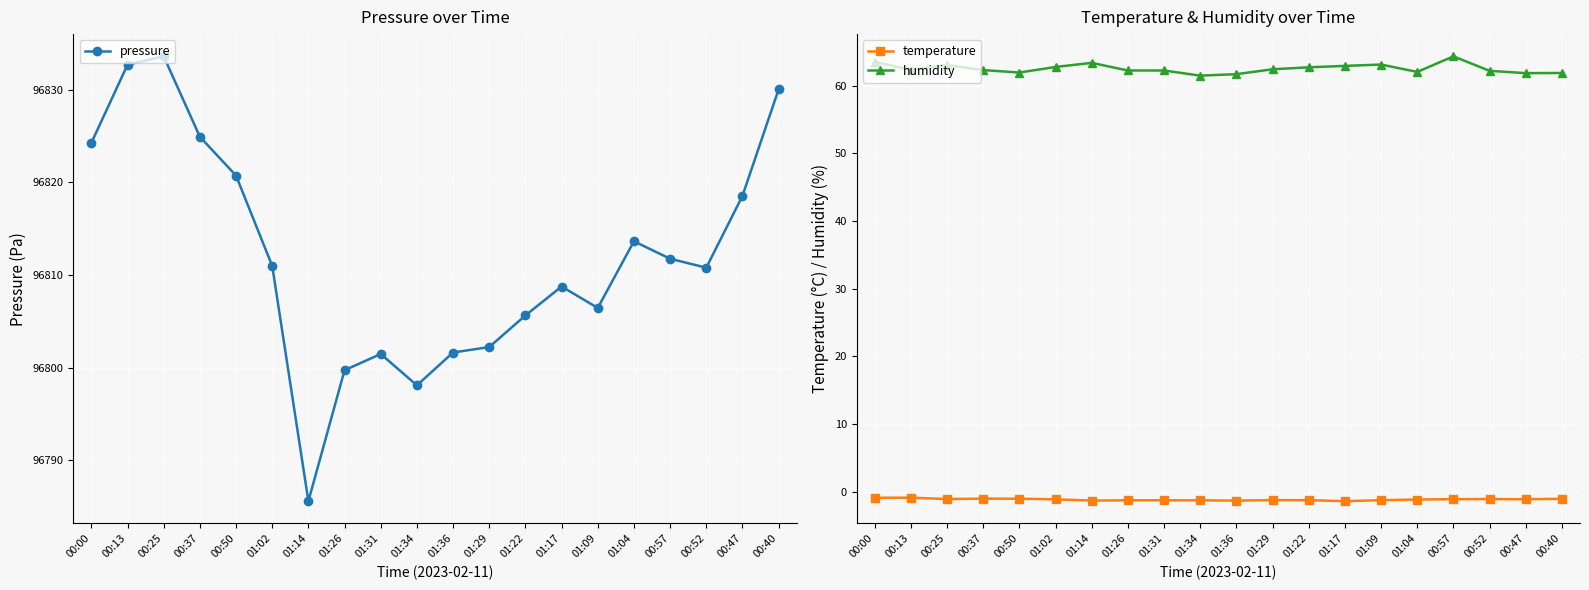

What is the difference between the highest and lowest values at 01:14?

96786.9